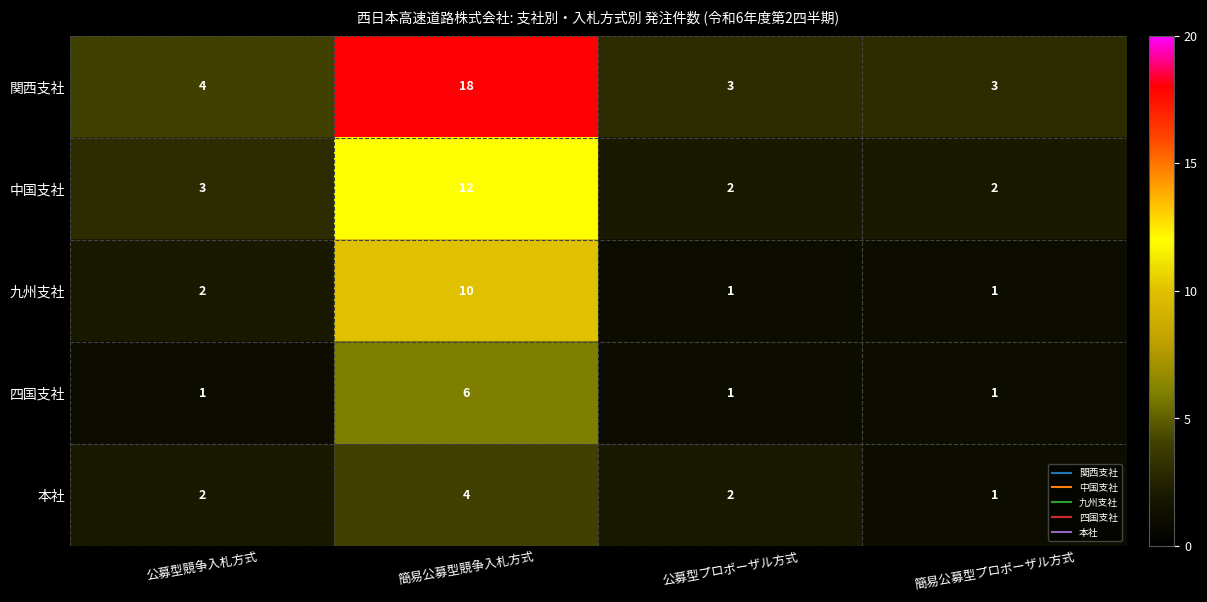

What is the spread (max minus min) of values at 公募型競争入札方式?

3